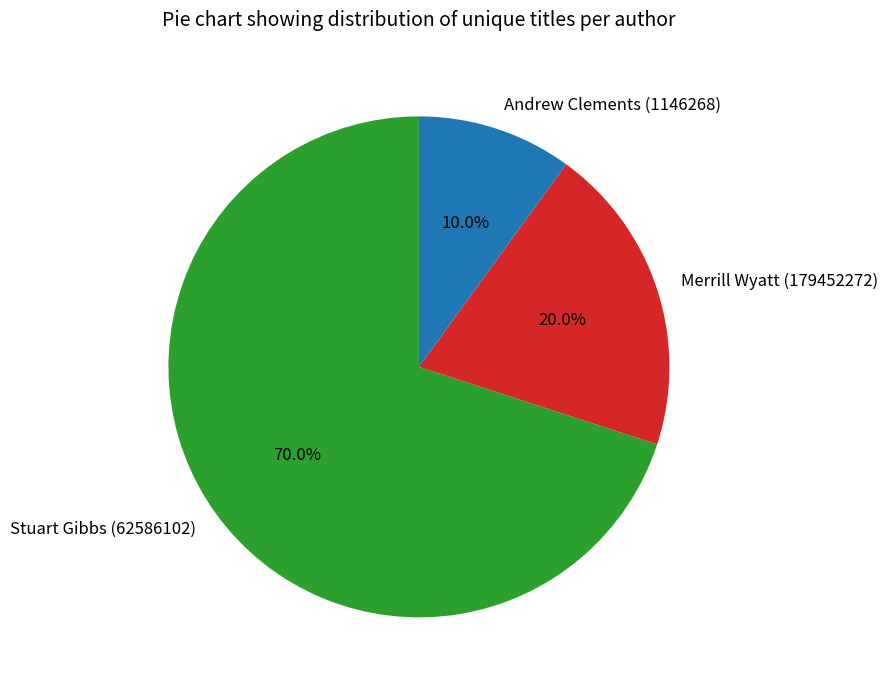

What is the largest slice in the pie chart?

Stuart Gibbs (62586102)